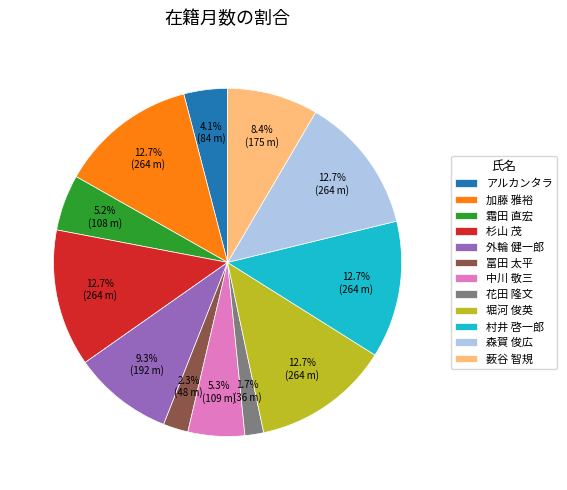

Is there any slice that represents more than half of the pie?

No